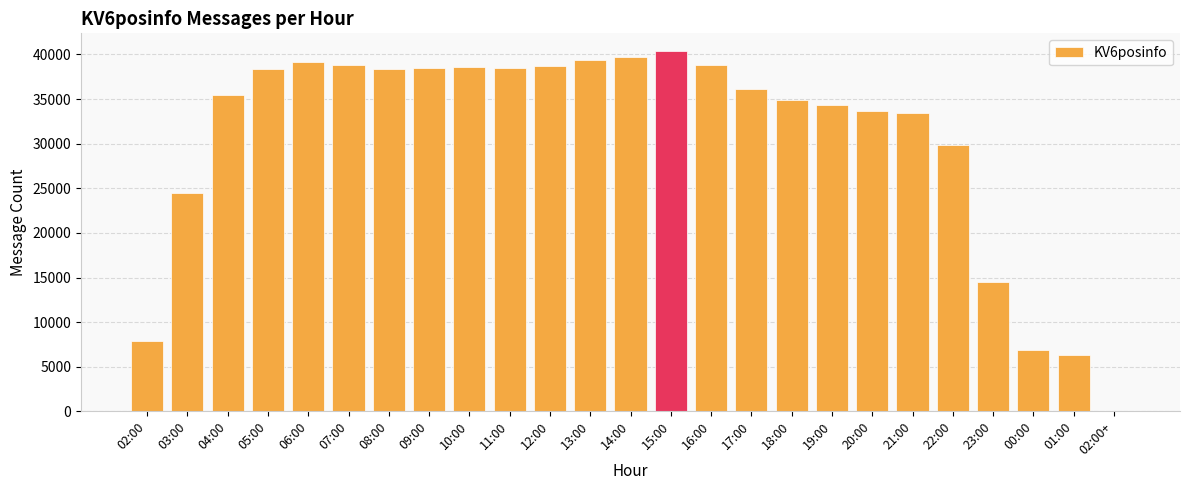

At which label is the value closest to 20172?

03:00